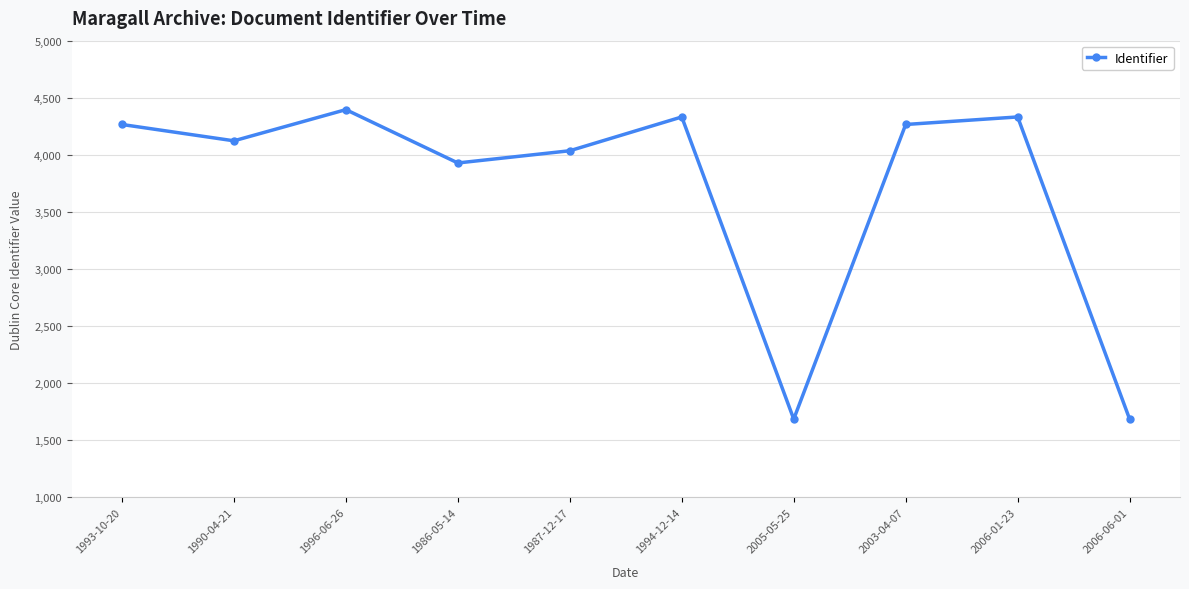

What is the maximum value shown in the chart?

4396